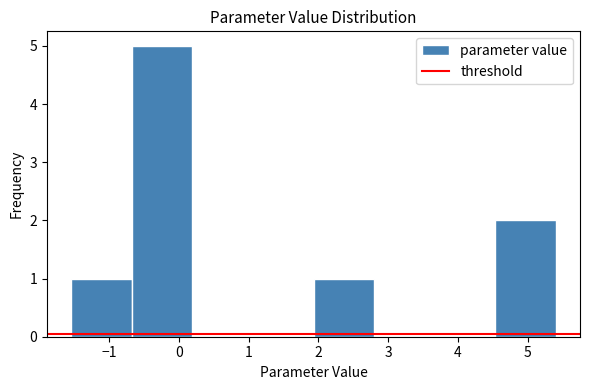

Reading left to right, list every bar in this chart as the range it spans on the x-axis followed by its height. Neither the bar edges nor the heights are printed on the chart, so give them approximately, as read against the axes.

-1.5 to -0.7: 1
-0.7 to 0.2: 5
0.2 to 1.1: 0
1.1 to 1.9: 0
1.9 to 2.8: 1
2.8 to 3.7: 0
3.7 to 4.5: 0
4.5 to 5.4: 2